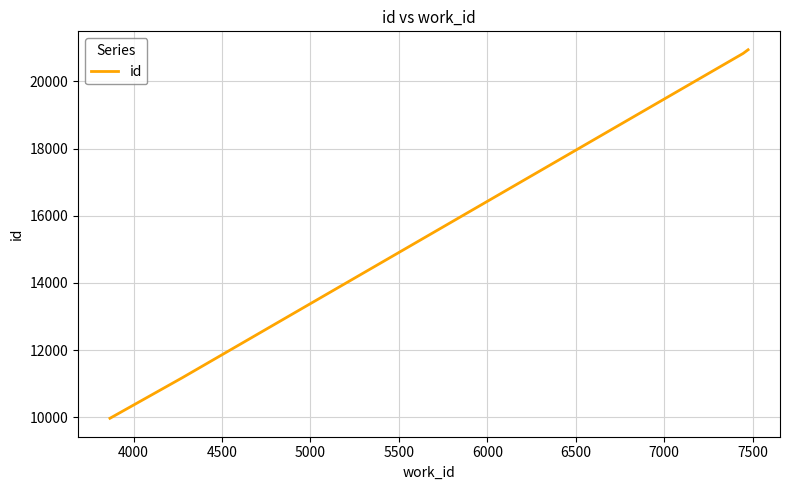

What is the greatest value displayed?

20945